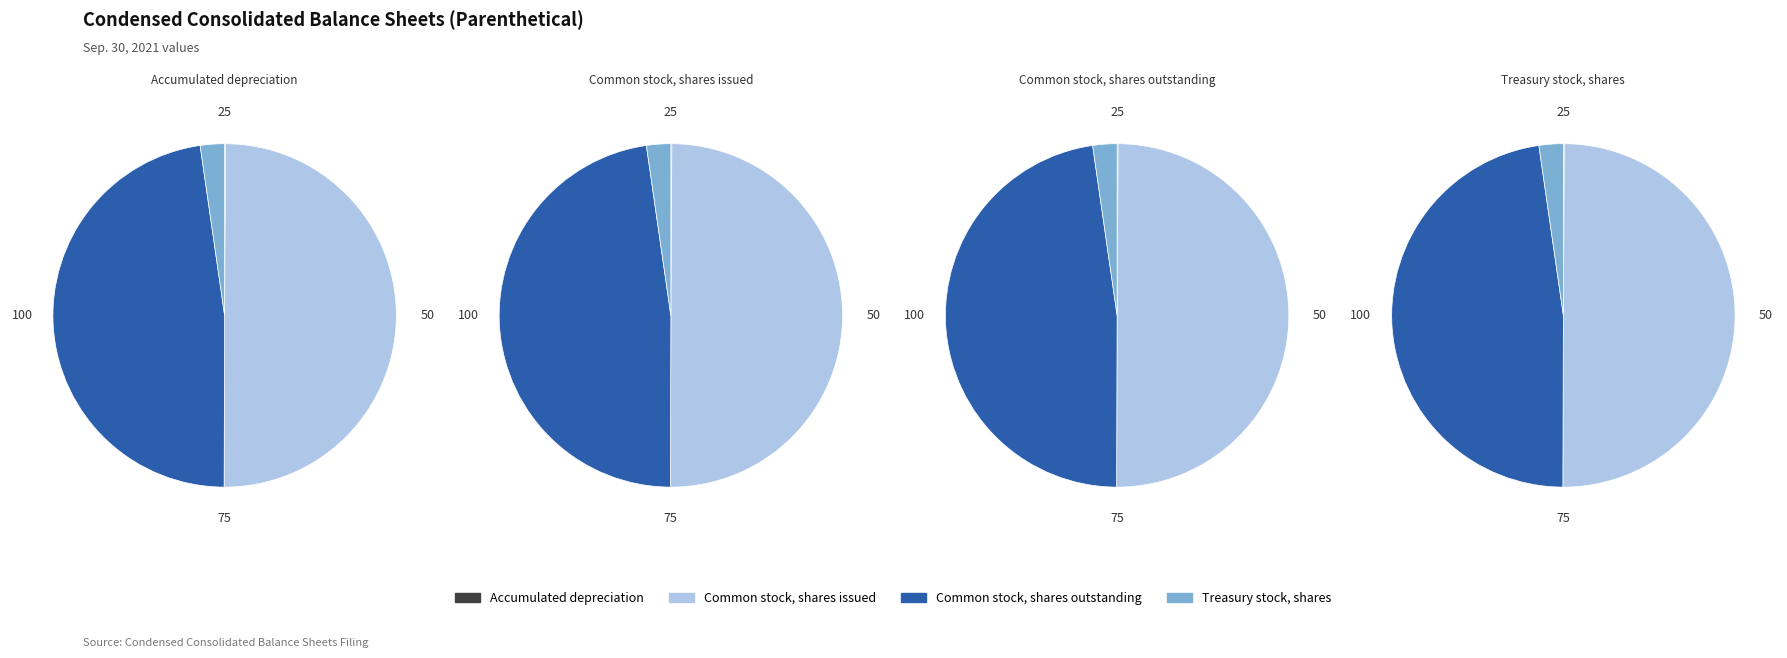

How many slices are in this pie chart?

4